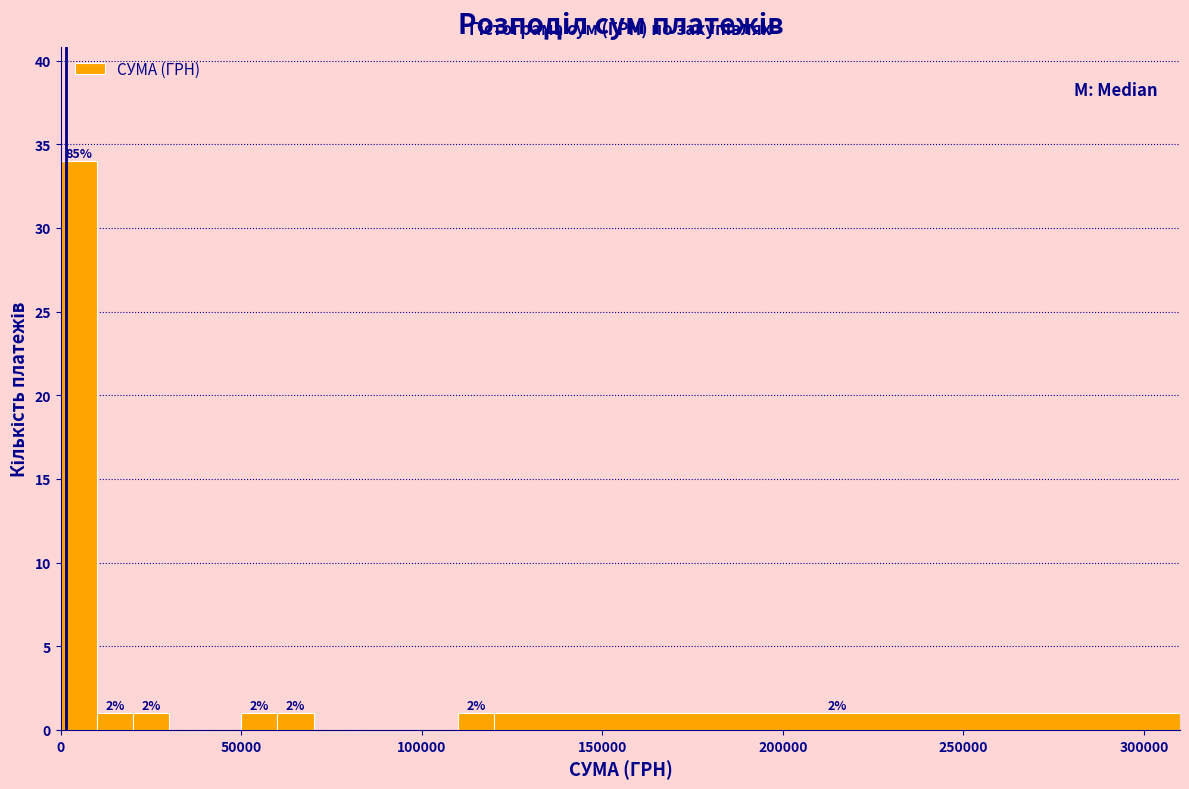

Around what value on the x-axis is the tallest bar? Give the approximate position of its centre, as read against the axis.

5000